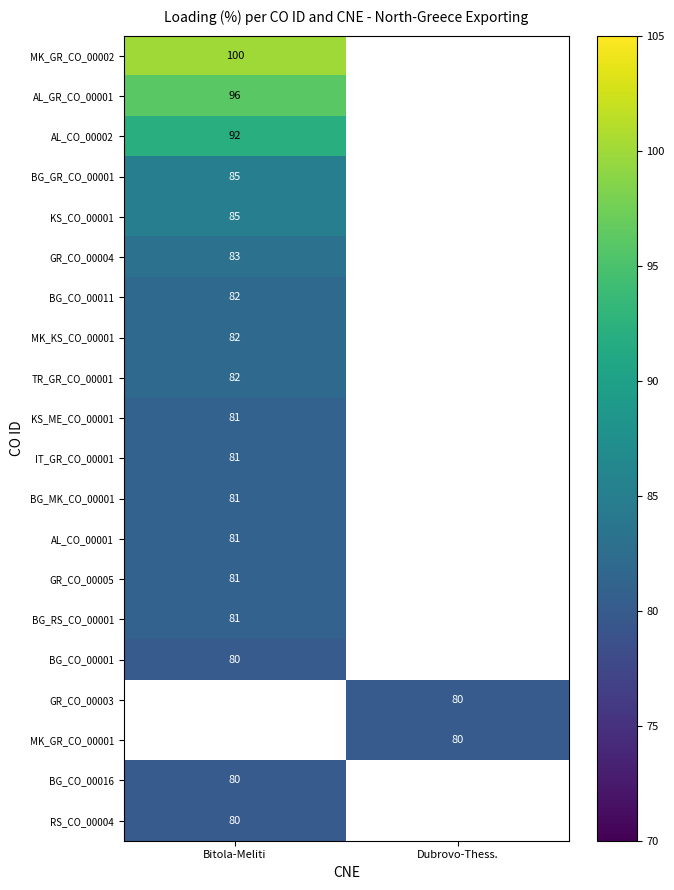

The IT_GR_CO_00001 series shows 81 at Bitola-Meliti. True or false?

True